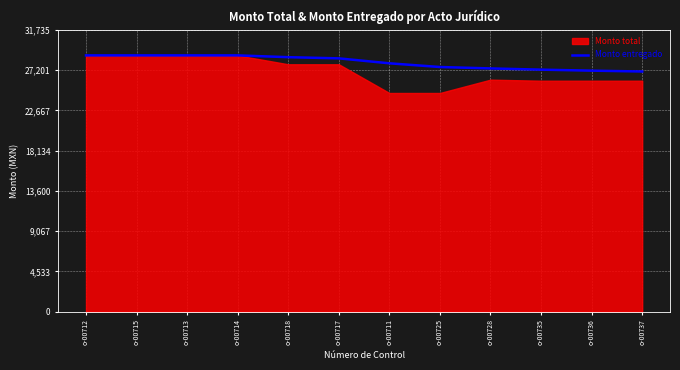

At which category does the chart reach its peak across all series?

o-00712